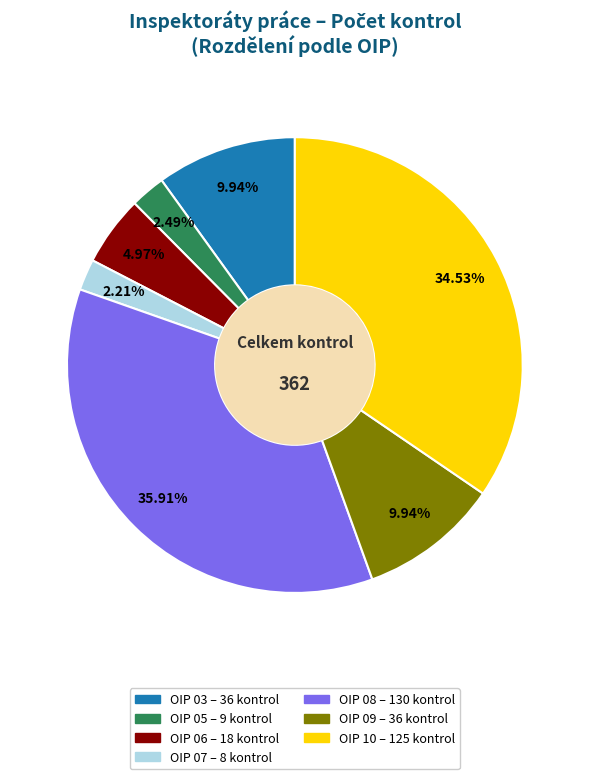

To the nearest percent, what is the combined percentage of OIP 06 and OIP 05?

7%